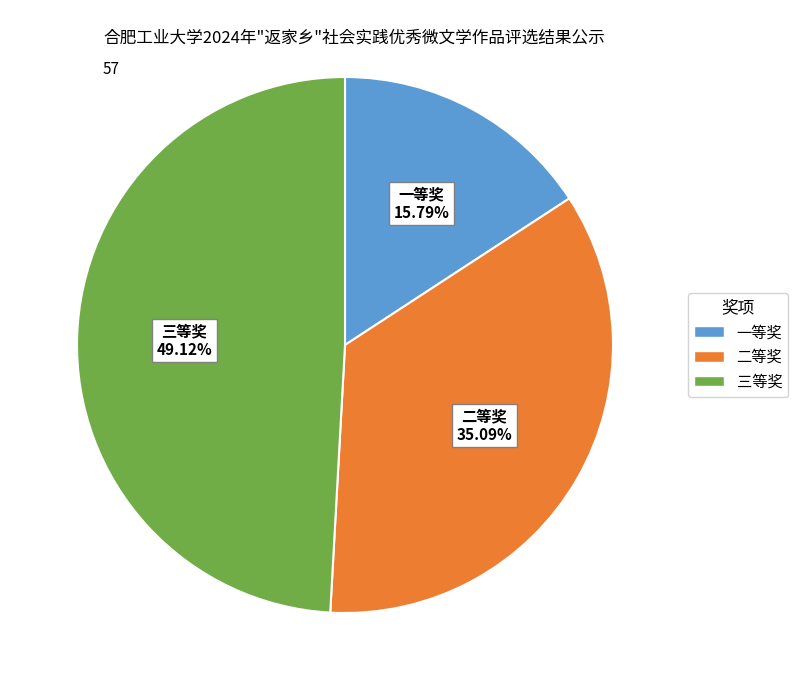

Does any single category account for the majority?

No